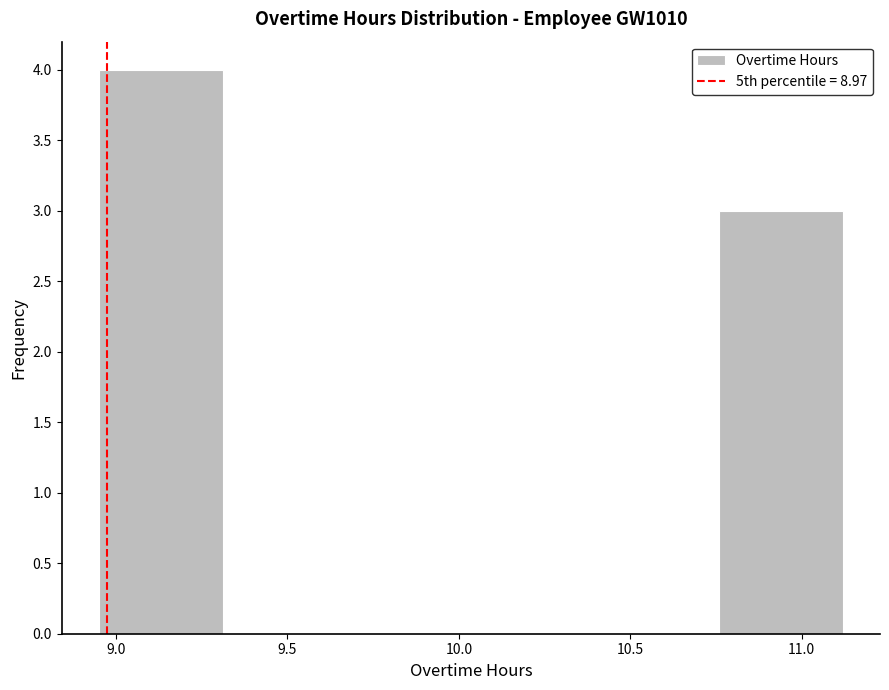

Over which range of the x-axis is the bar tallest?

8.95 to 9.30